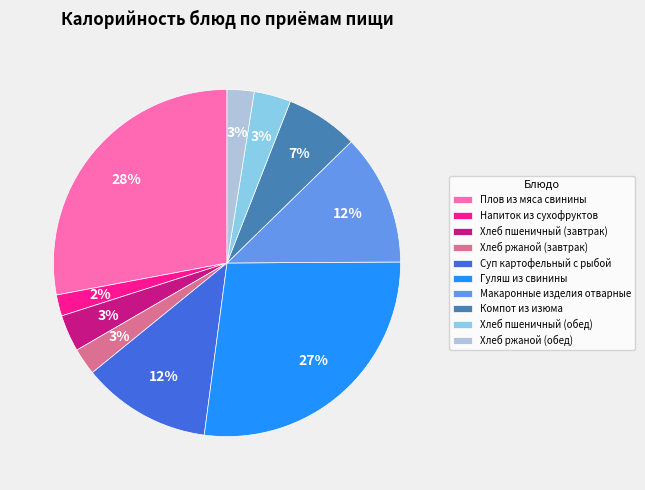

To the nearest percent, what is the difference between the largest and smallest slice percentages?

26%